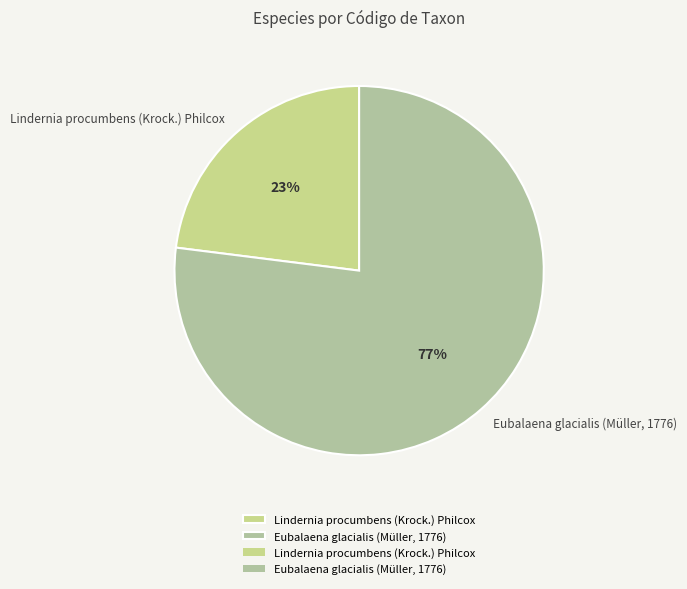

How many slices are in this pie chart?

2